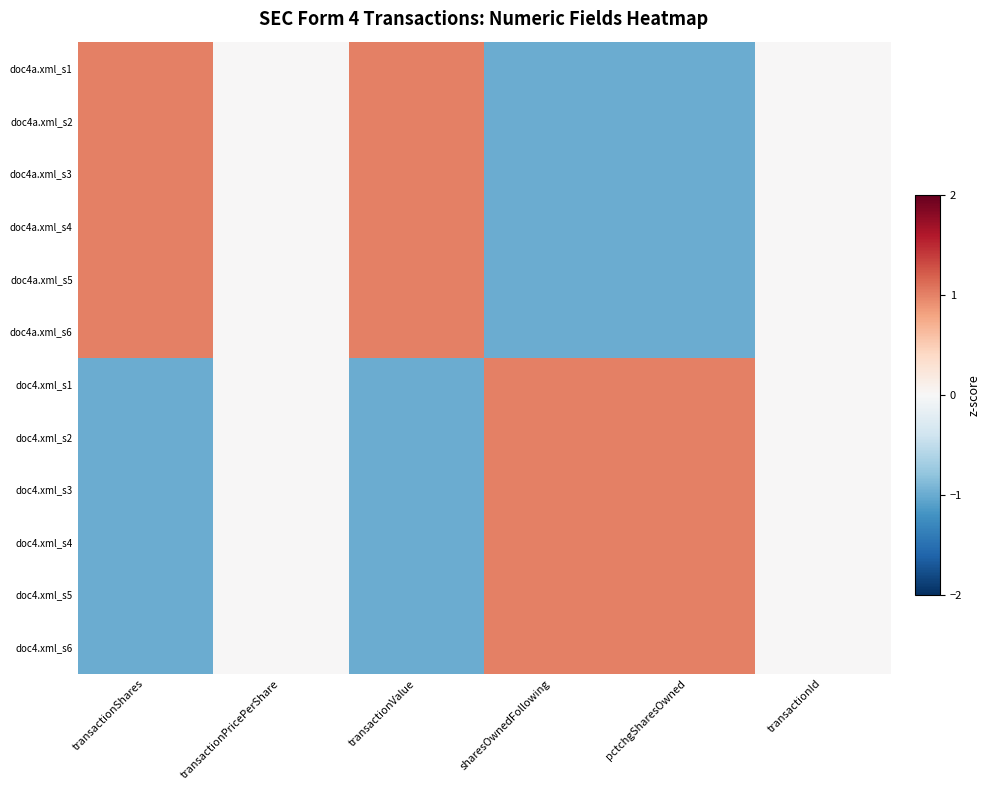

Reading right to left, transcribe all the data shown in this chart.

doc4a.xml_s1: transactionId=0	pctchgSharesOwned=-1	sharesOwnedFollowing=-1	transactionValue=1	transactionPricePerShare=0	transactionShares=1
doc4a.xml_s2: transactionId=0	pctchgSharesOwned=-1	sharesOwnedFollowing=-1	transactionValue=1	transactionPricePerShare=0	transactionShares=1
doc4a.xml_s3: transactionId=0	pctchgSharesOwned=-1	sharesOwnedFollowing=-1	transactionValue=1	transactionPricePerShare=0	transactionShares=1
doc4a.xml_s4: transactionId=0	pctchgSharesOwned=-1	sharesOwnedFollowing=-1	transactionValue=1	transactionPricePerShare=0	transactionShares=1
doc4a.xml_s5: transactionId=0	pctchgSharesOwned=-1	sharesOwnedFollowing=-1	transactionValue=1	transactionPricePerShare=0	transactionShares=1
doc4a.xml_s6: transactionId=0	pctchgSharesOwned=-1	sharesOwnedFollowing=-1	transactionValue=1	transactionPricePerShare=0	transactionShares=1
doc4.xml_s1: transactionId=0	pctchgSharesOwned=1	sharesOwnedFollowing=1	transactionValue=-1	transactionPricePerShare=0	transactionShares=-1
doc4.xml_s2: transactionId=0	pctchgSharesOwned=1	sharesOwnedFollowing=1	transactionValue=-1	transactionPricePerShare=0	transactionShares=-1
doc4.xml_s3: transactionId=0	pctchgSharesOwned=1	sharesOwnedFollowing=1	transactionValue=-1	transactionPricePerShare=0	transactionShares=-1
doc4.xml_s4: transactionId=0	pctchgSharesOwned=1	sharesOwnedFollowing=1	transactionValue=-1	transactionPricePerShare=0	transactionShares=-1
doc4.xml_s5: transactionId=0	pctchgSharesOwned=1	sharesOwnedFollowing=1	transactionValue=-1	transactionPricePerShare=0	transactionShares=-1
doc4.xml_s6: transactionId=0	pctchgSharesOwned=1	sharesOwnedFollowing=1	transactionValue=-1	transactionPricePerShare=0	transactionShares=-1